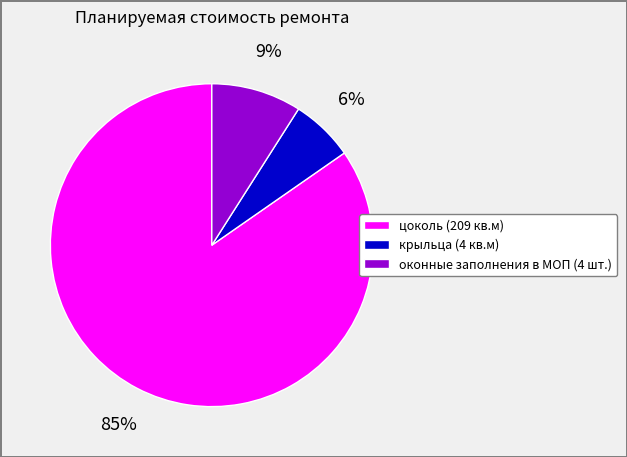

To the nearest percent, what is the average slice percentage?

33%